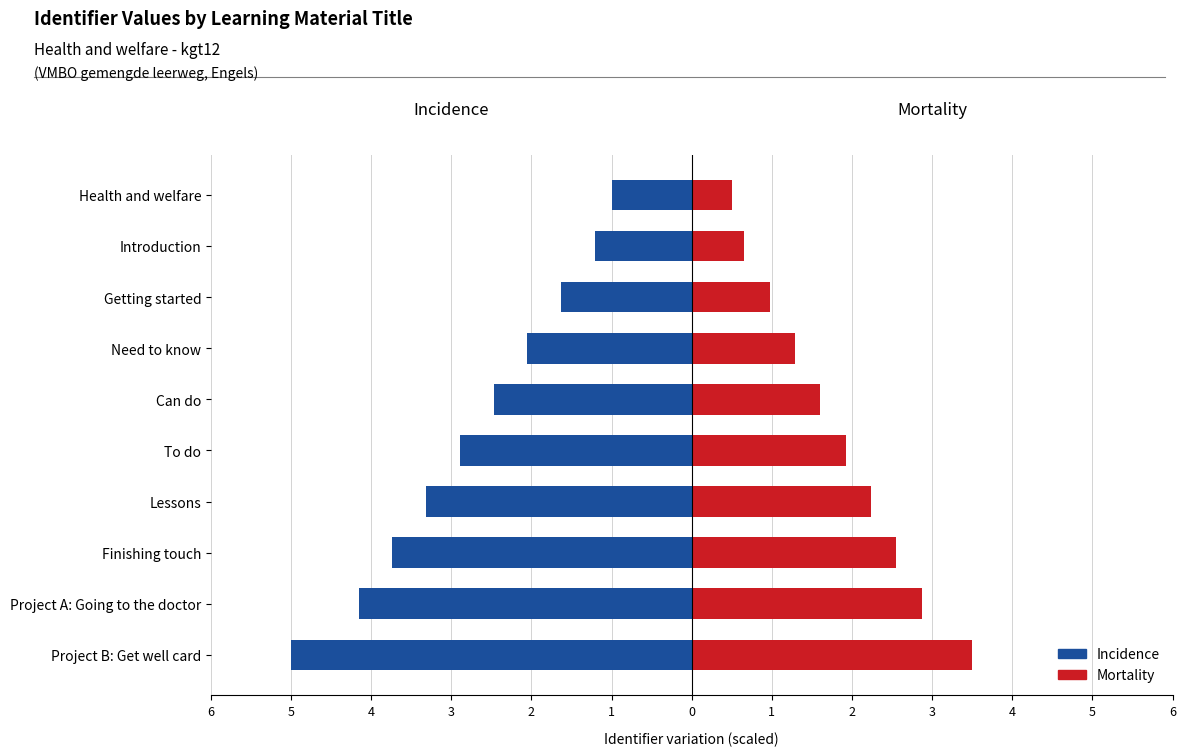

Reading left to right, list all the values displayed in this chart.

Incidence: -1.0	-1.2	-1.6	-2.1	-2.5	-2.9	-3.3	-3.7	-4.2	-5.0
Mortality: 0.5	0.7	1.0	1.3	1.6	1.9	2.2	2.6	2.9	3.5